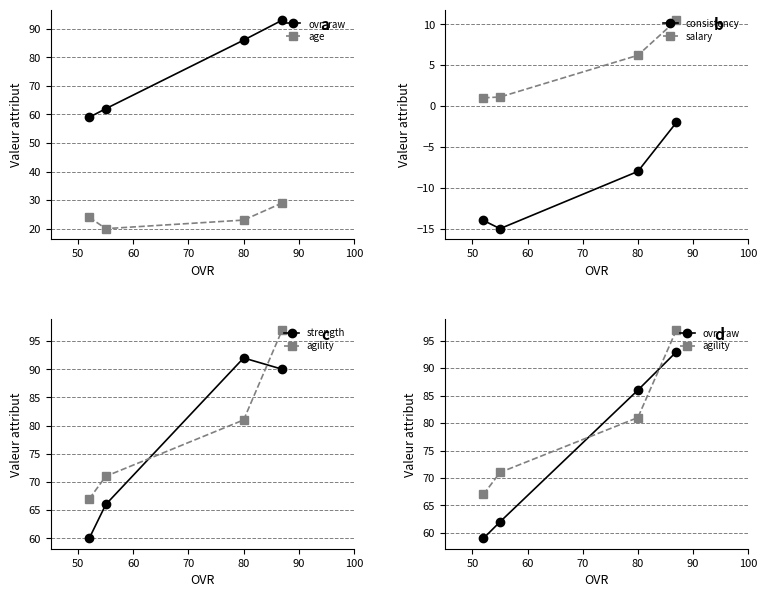

True or false: age and ovr_raw intersect in this chart.

False